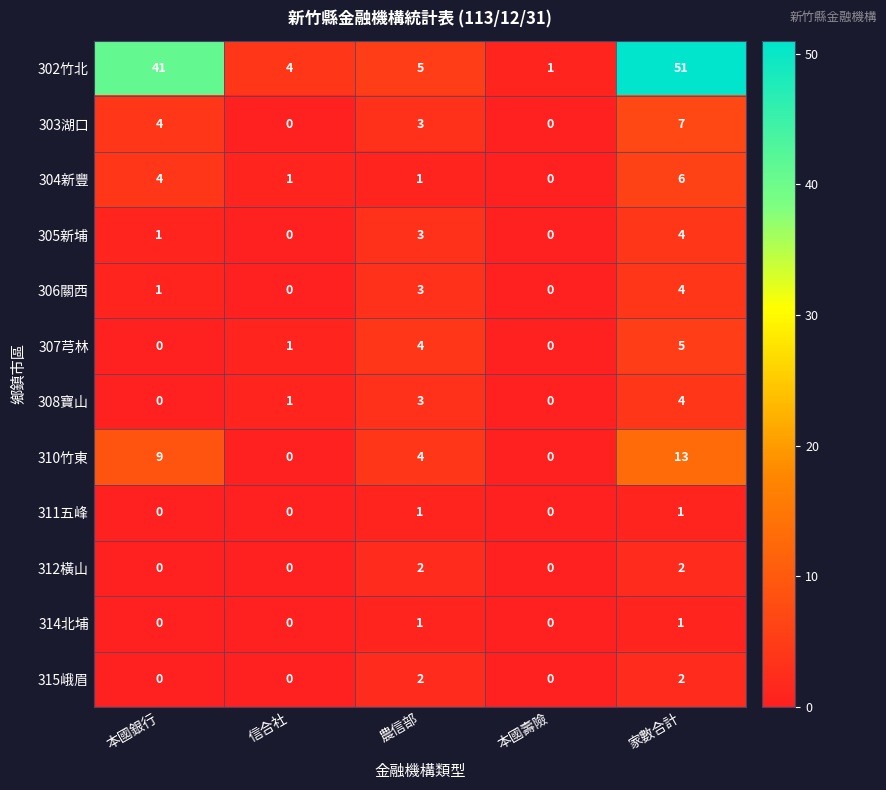

How many data points in 306關西 are less than 1?

2